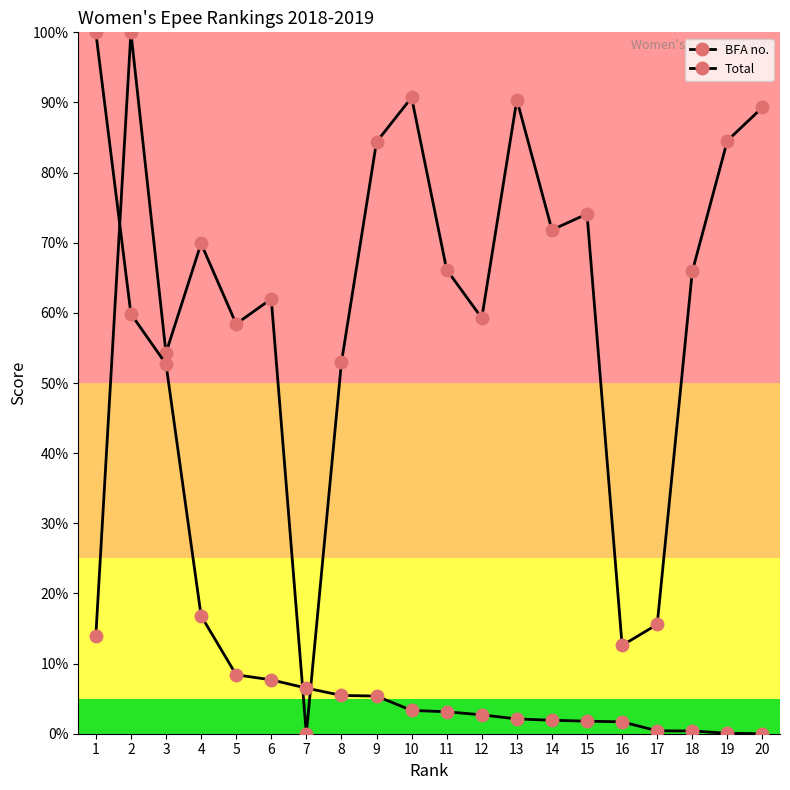

Does the chart have visible grid lines?

No